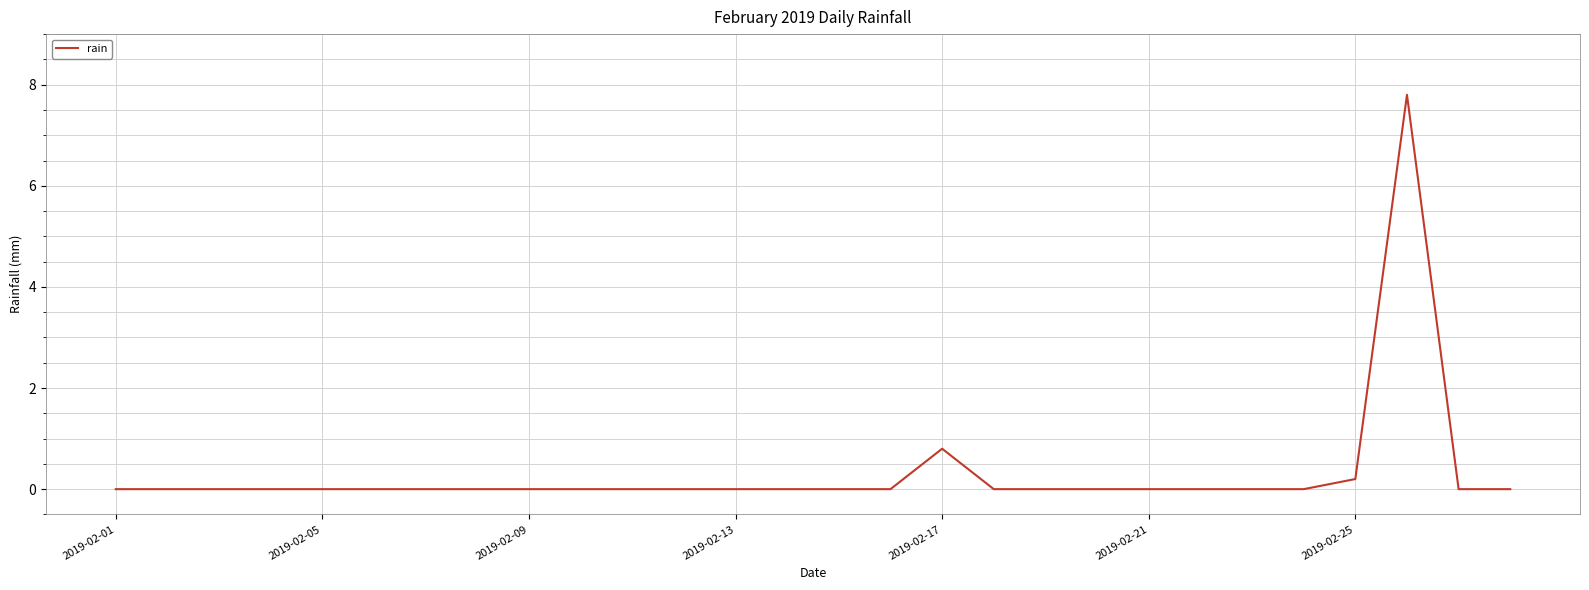

What is the maximum value shown in the chart?

7.8